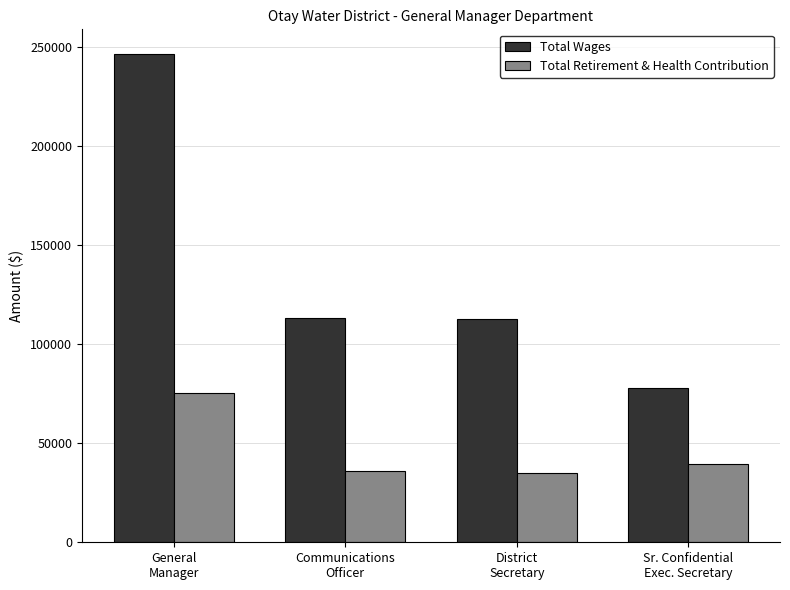

What is the label of the 1st bar from the left?

General
Manager